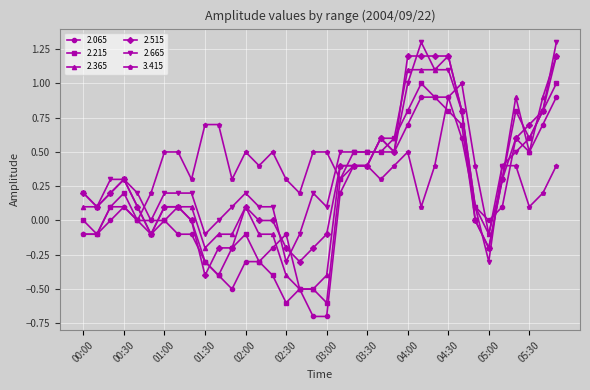

What is the value of the 2.365 point at the 8th from the left?

0.1